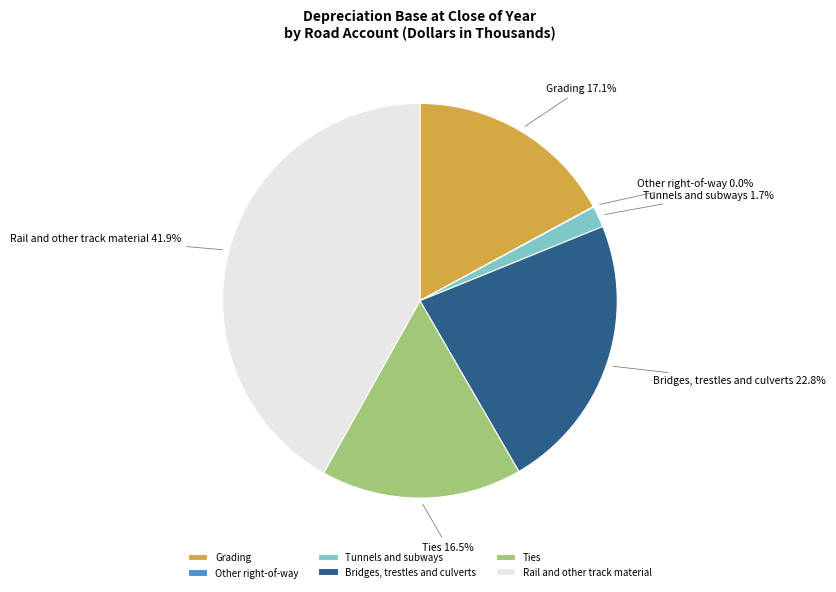

What percentage do Grading and Ties together represent?

33.6%